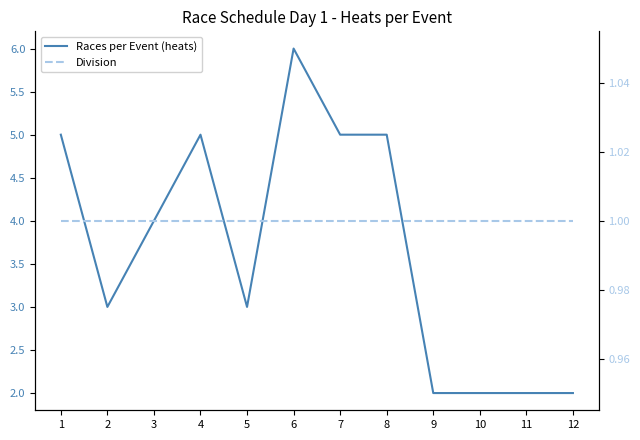

Reading left to right, what are all the values shown in this chart?

Races per Event (heats): 1=5	2=3	3=4	4=5	5=3	6=6	7=5	8=5	9=2	10=2	11=2	12=2
Division: 1=1	2=1	3=1	4=1	5=1	6=1	7=1	8=1	9=1	10=1	11=1	12=1